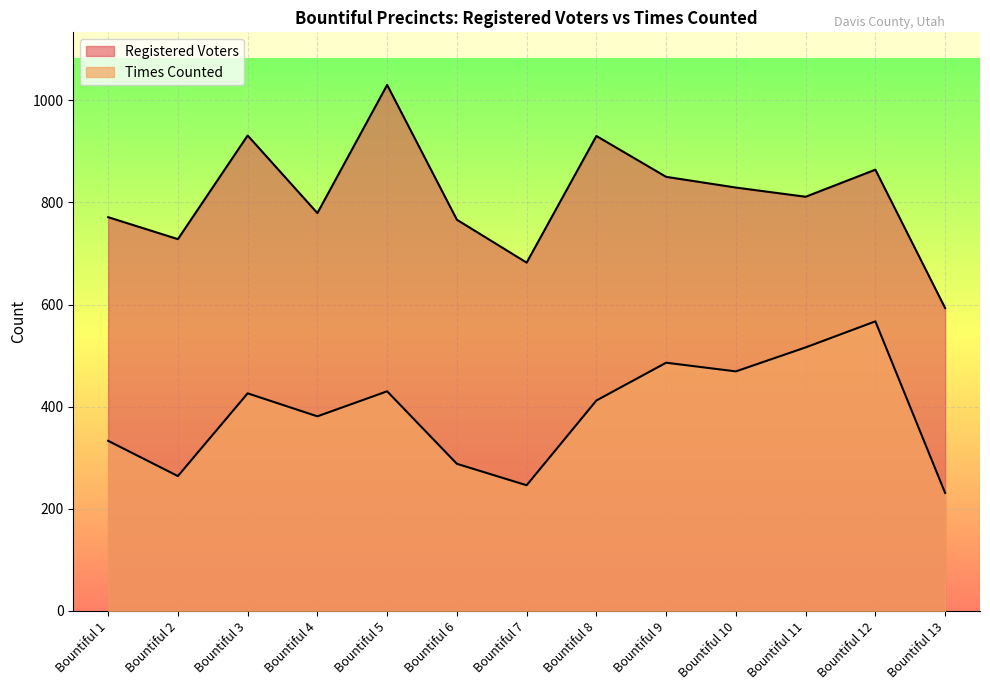

True or false: Registered Voters and Times Counted cross at least once.

False